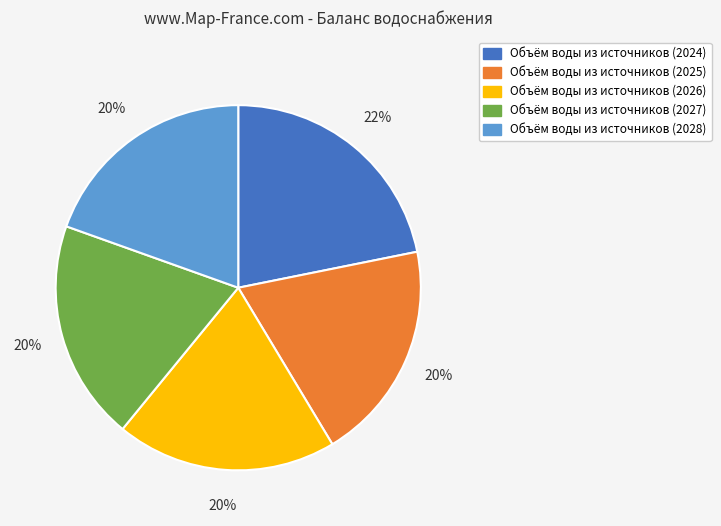

Does any single category account for the majority?

No